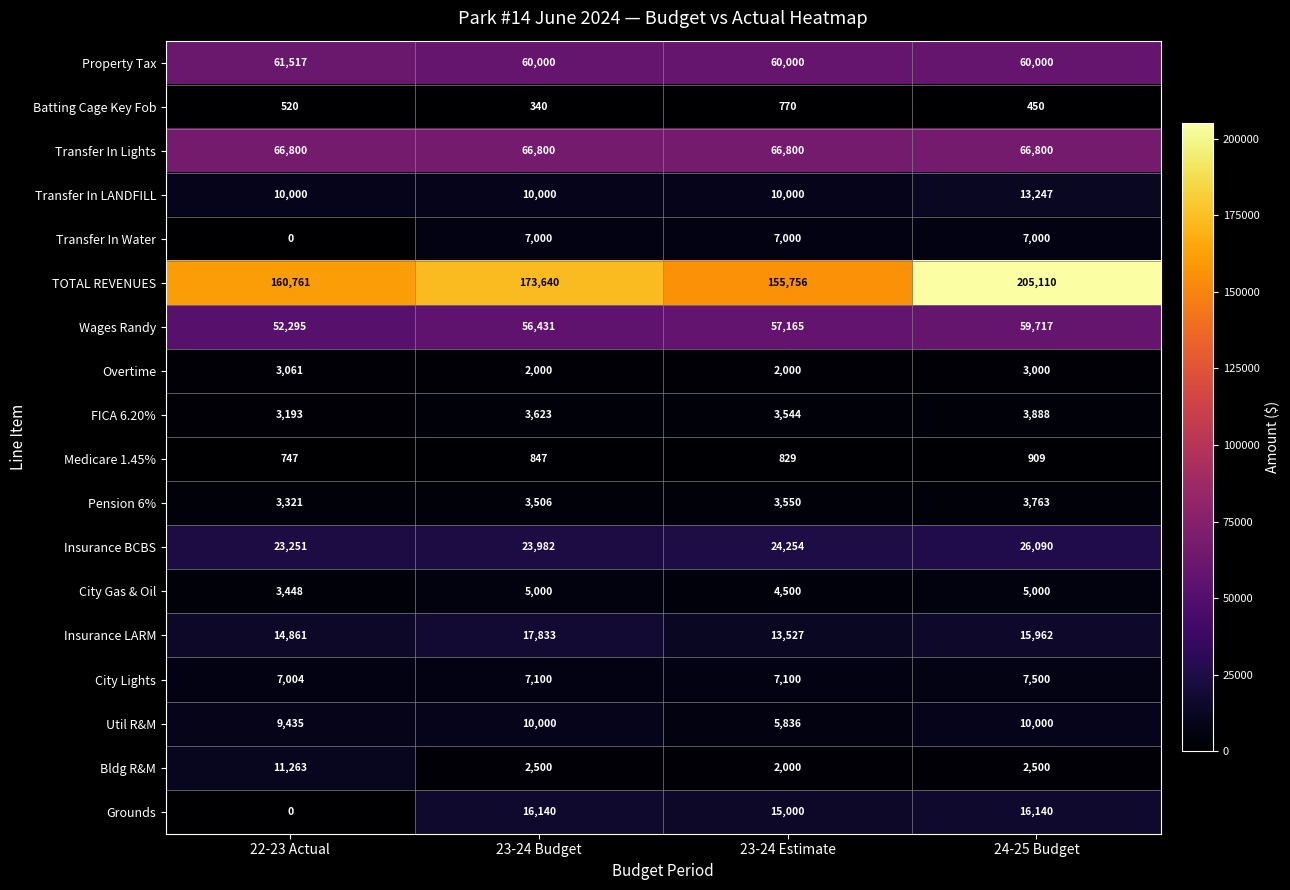

What is the sum of all Insurance BCBS values?

97577